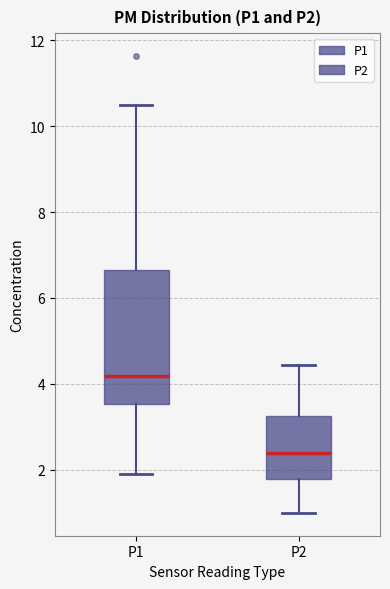

Which box has the lowest median line?

P2